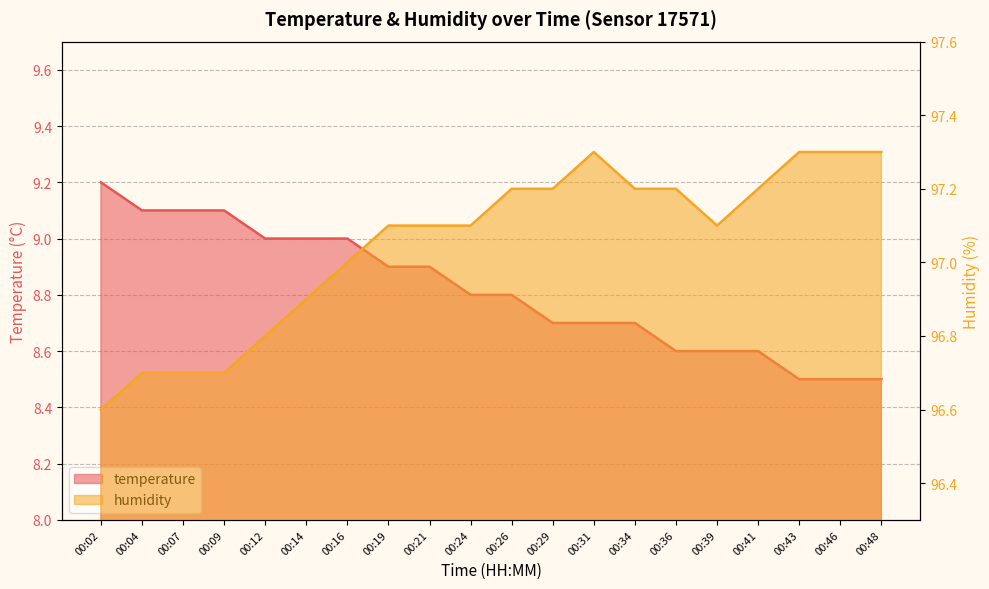

How many temperature values are between 8 and 9?

16